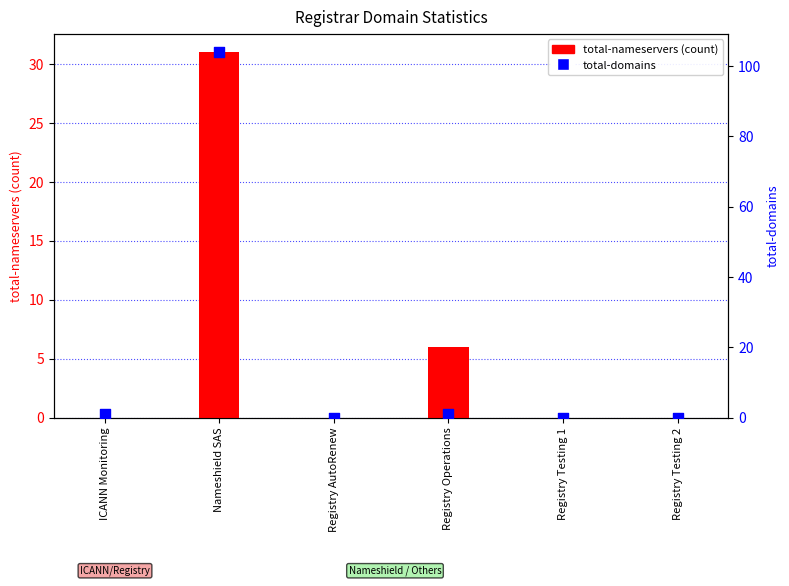

At how many categories does at least one series exceed 50?

1